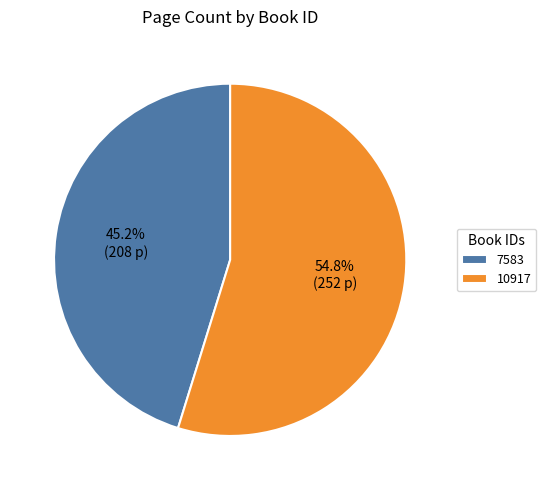

How many segments does this pie chart have?

2